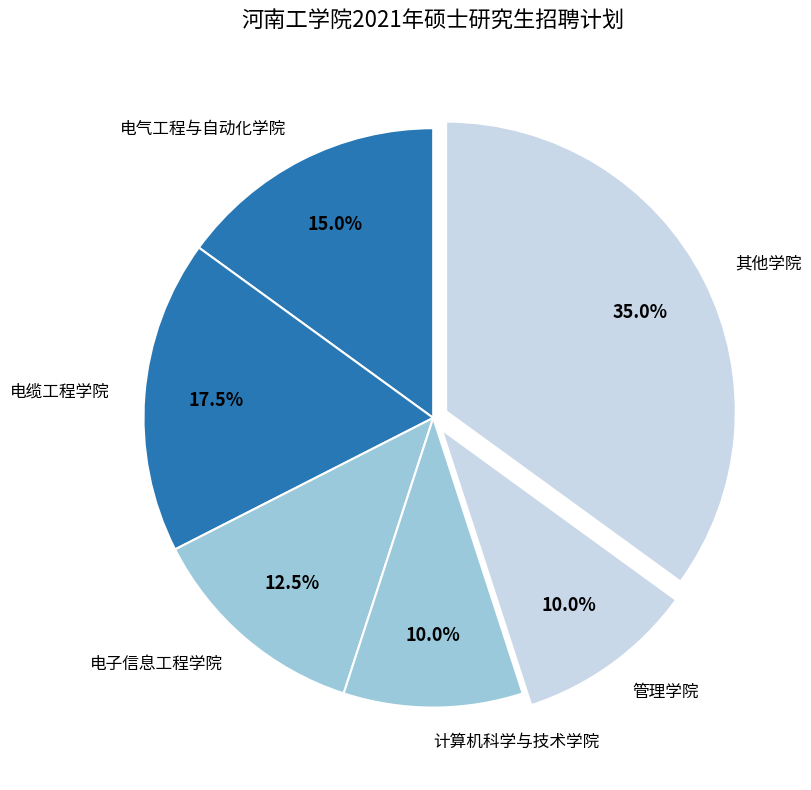

Count the number of slices in the pie.

6